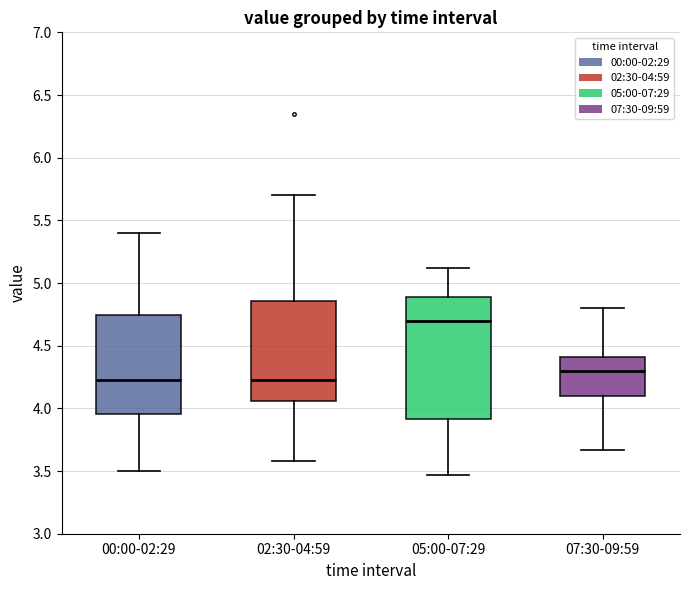

Reading left to right, transcribe this box plot: for each box, give where its median line is, the range the box spans, and where its two whiskers end, as read against the y-axis. The values are not printed on the chart, so give them approximately, as read against the axis.

00:00-02:29: median 4.25, box 3.95 to 4.75, whiskers 3.50 to 5.40
02:30-04:59: median 4.25, box 4.05 to 4.85, whiskers 3.60 to 5.70
05:00-07:29: median 4.70, box 3.90 to 4.90, whiskers 3.45 to 5.10
07:30-09:59: median 4.30, box 4.10 to 4.40, whiskers 3.65 to 4.80